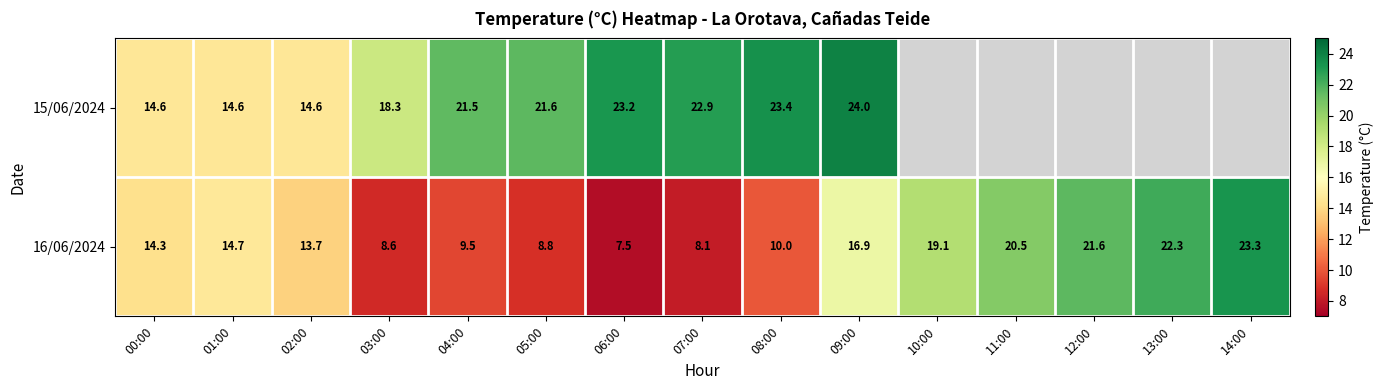

How many distinct data groups are displayed?

2